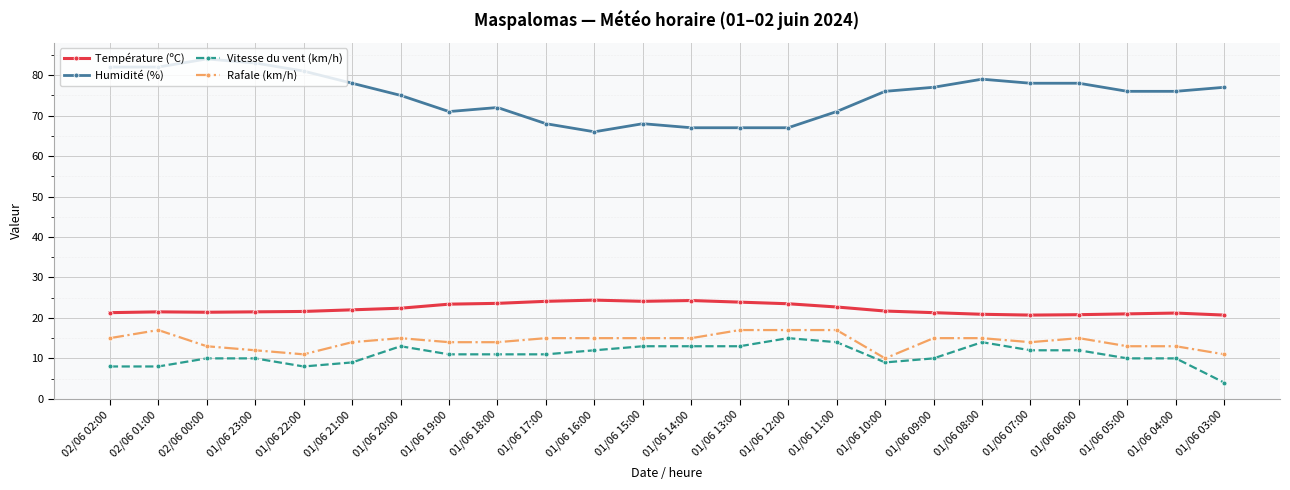

Which series has the largest range (max minus min)?

Humidité (%)